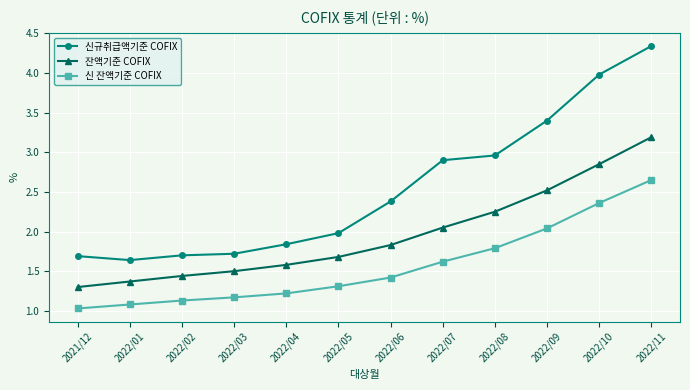

What are all the series names shown in the legend?

신규취급액기준 COFIX, 잔액기준 COFIX, 신 잔액기준 COFIX